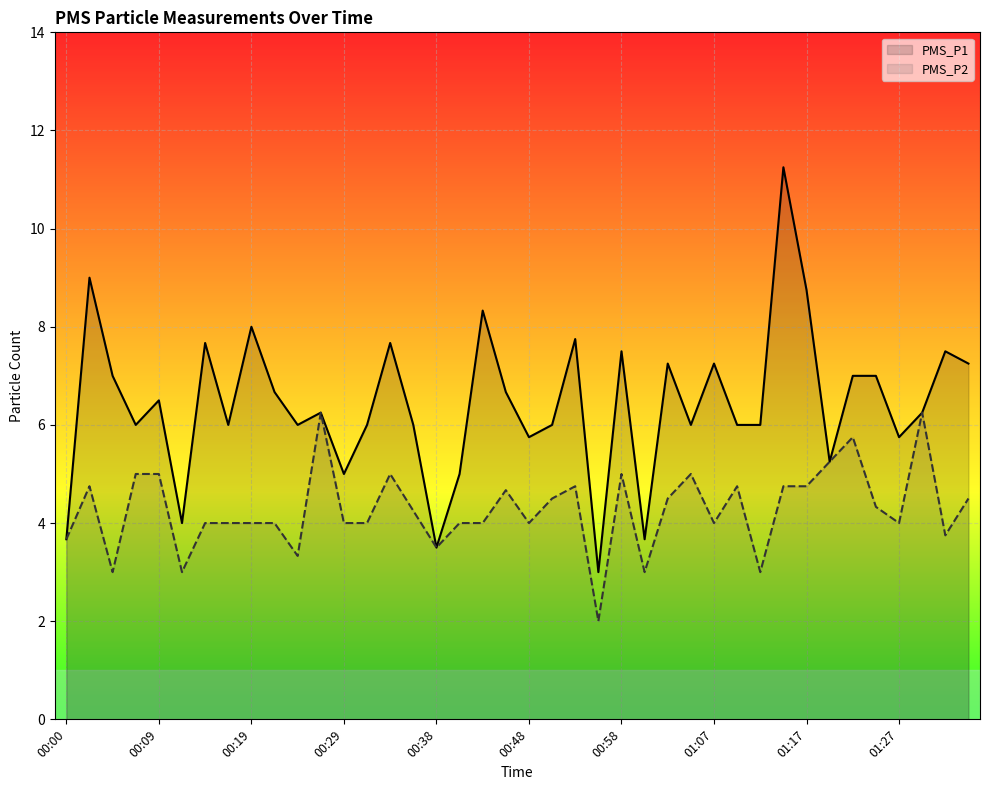

True or false: PMS_P2 and PMS_P1 cross at least once.

False